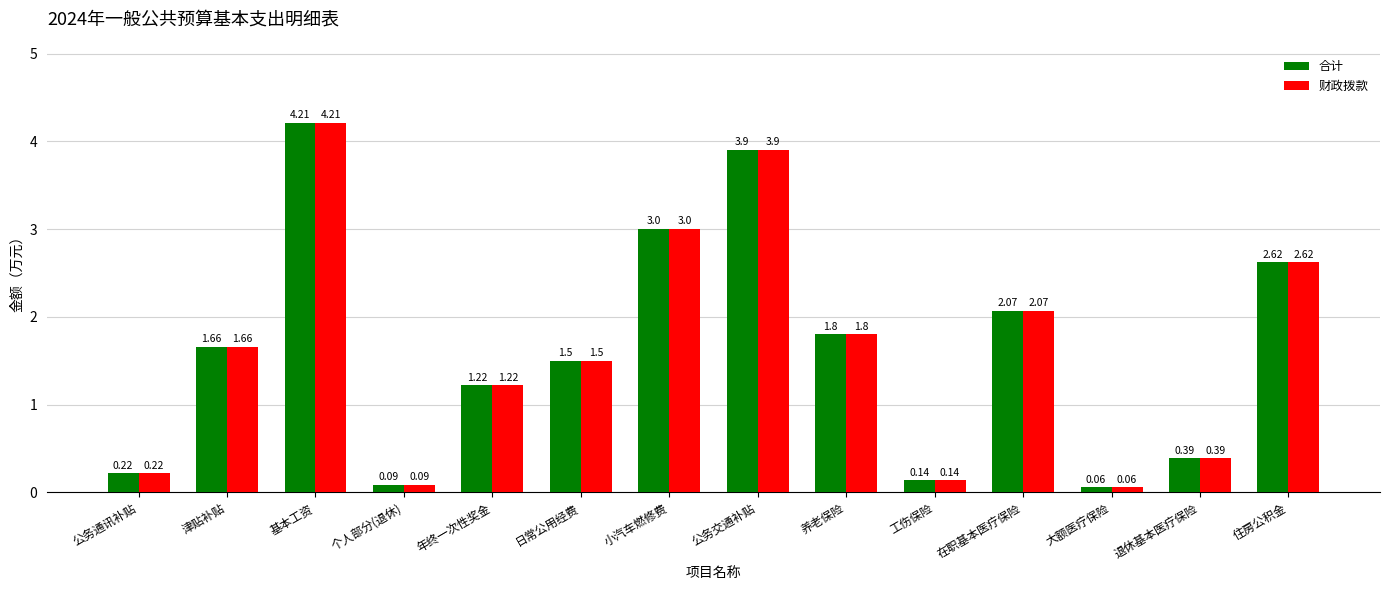

What is the difference between the 合计 values at 日常公用经费 and 个人部分(退休)?

1.4